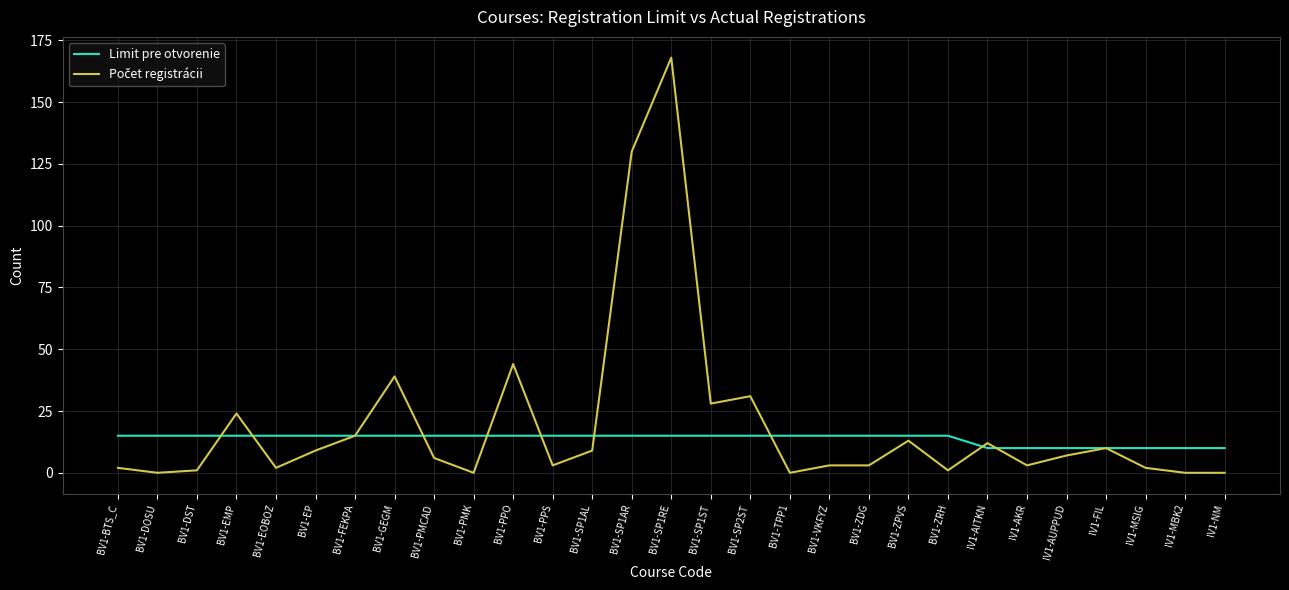

At which category is the sum across all series the highest?

BV1-SP1RE